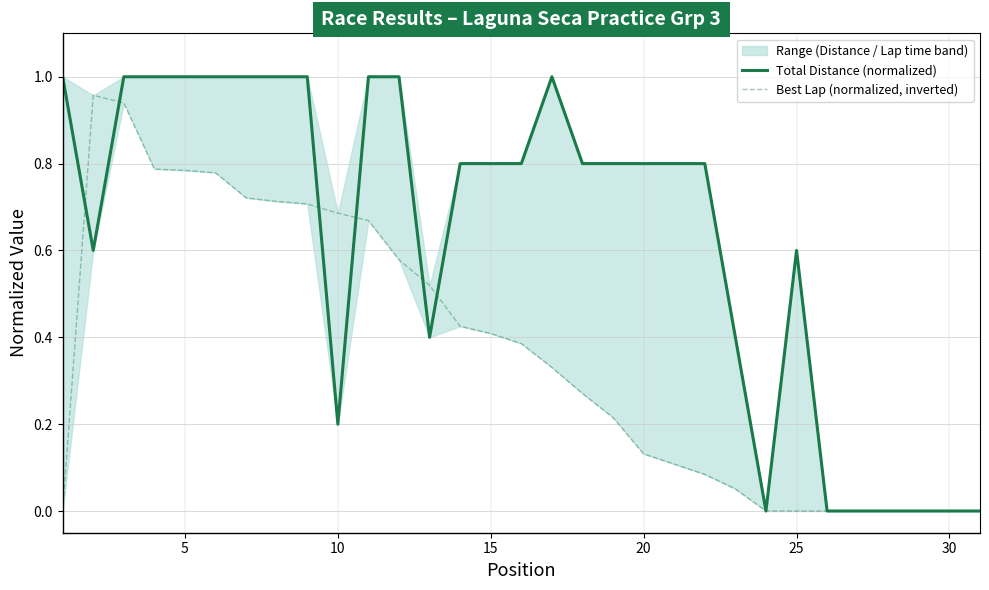

In Total Distance (normalized), how many points are lower than both neighbors (excluding endpoints)?

4